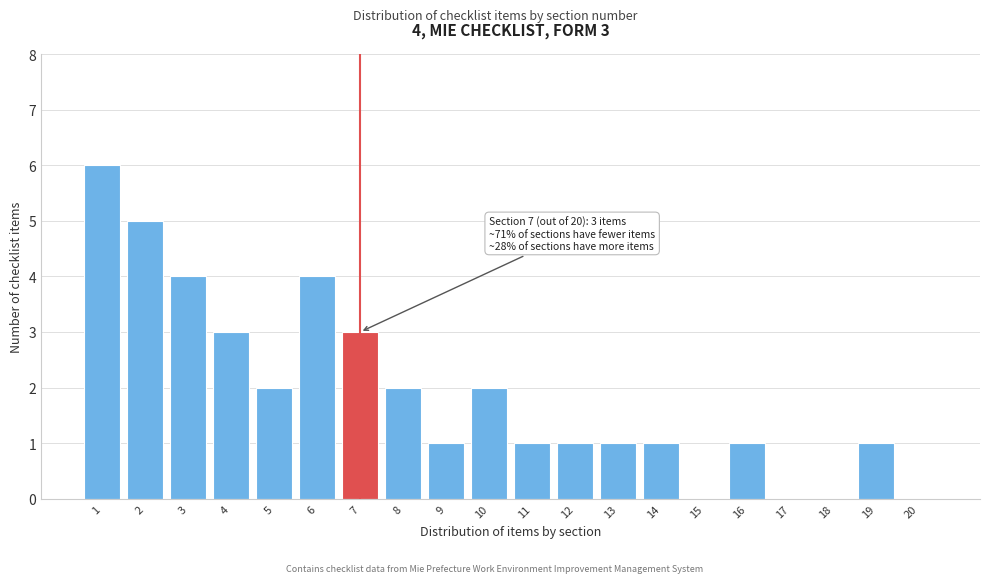

Reading left to right, list all the values displayed in this chart.

1=6	2=5	3=4	4=3	5=2	6=4	7=3	8=2	9=1	10=2	11=1	12=1	13=1	14=1	15=0	16=1	17=0	18=0	19=1	20=0